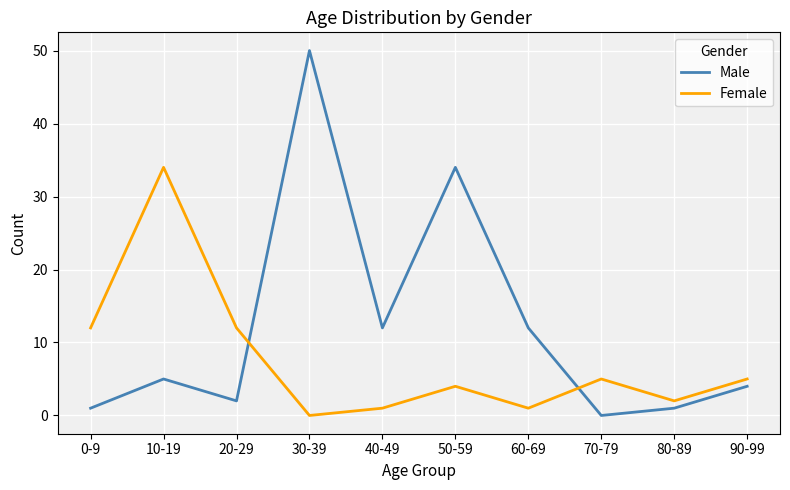

Where do Female and Male first cross each other?

20-29 and 30-39